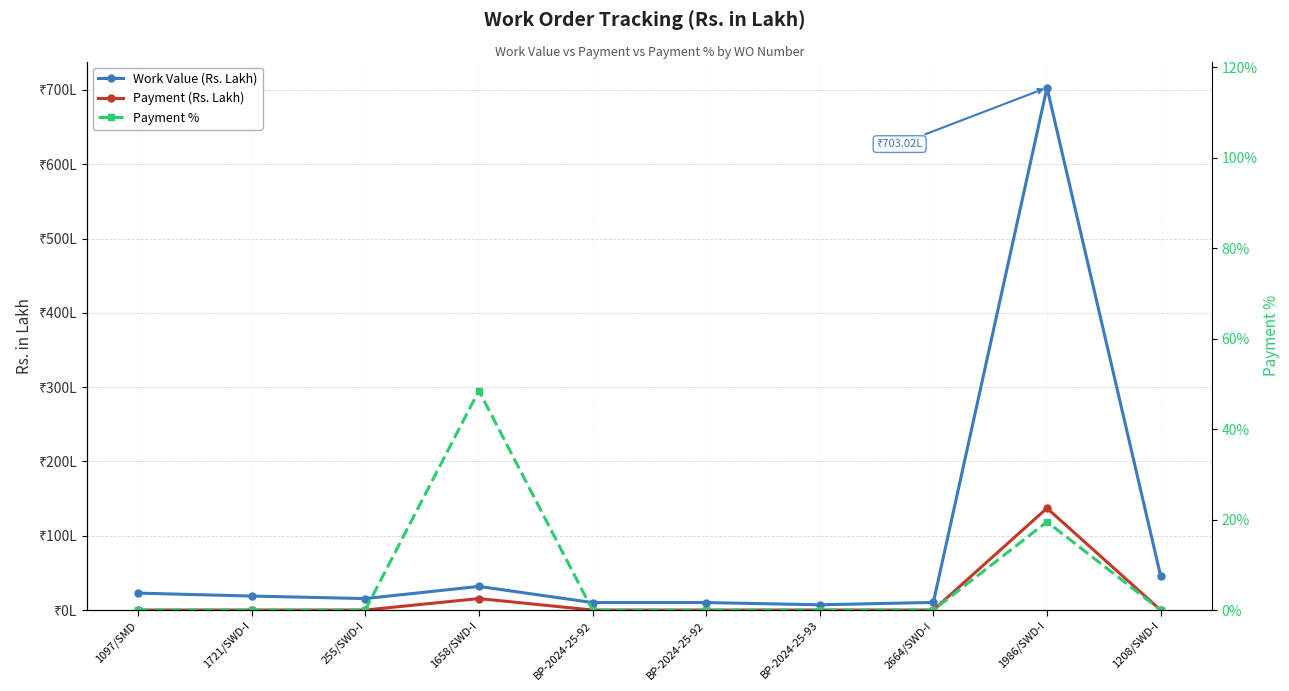

At how many categories does at least one series exceed 365?

1